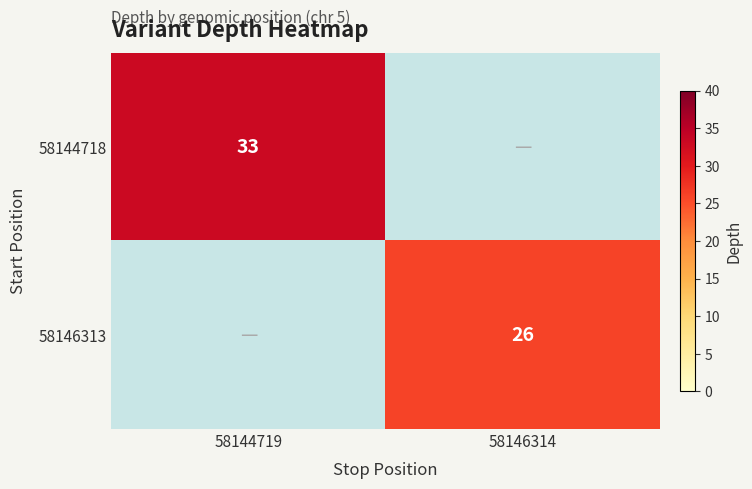

Which has a higher value, 58144719 or 58146314?

58144719